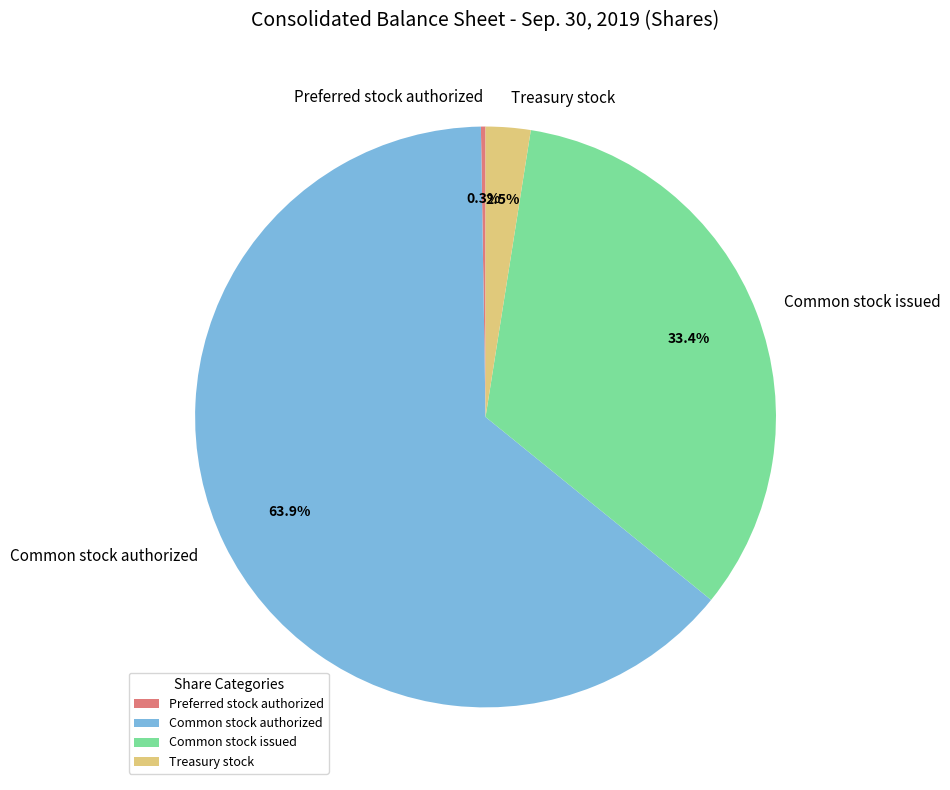

To the nearest percent, what portion does Common stock issued represent?

33%